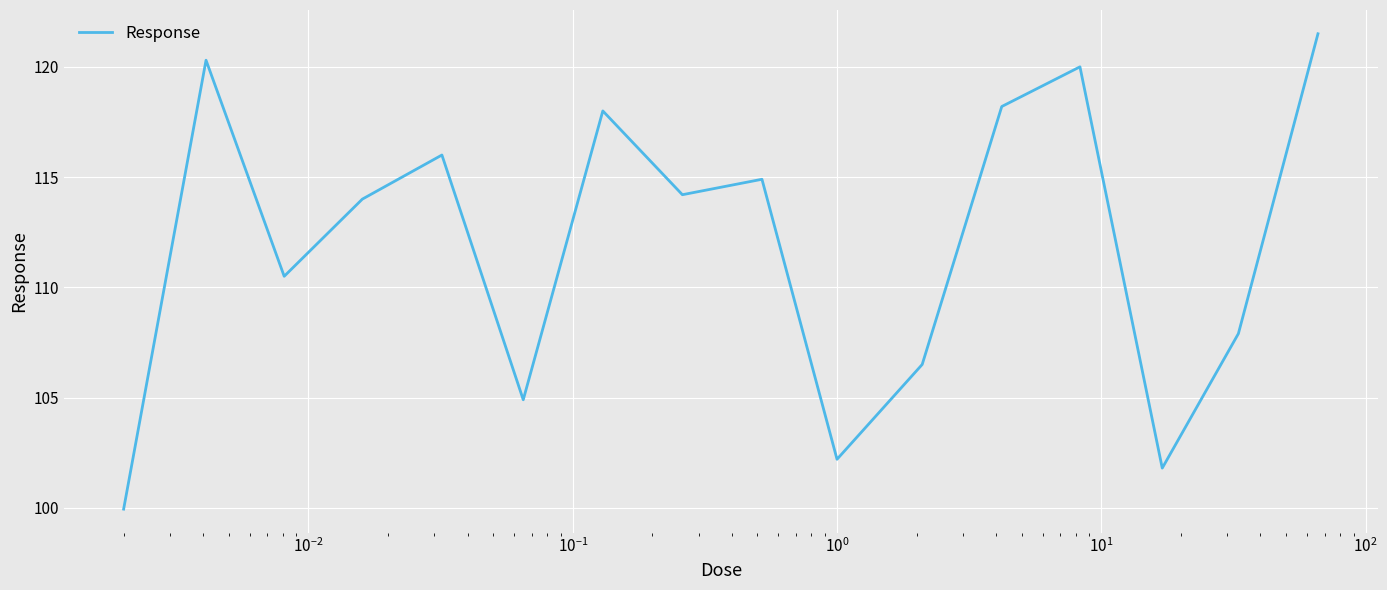

What is the greatest value displayed?

121.5